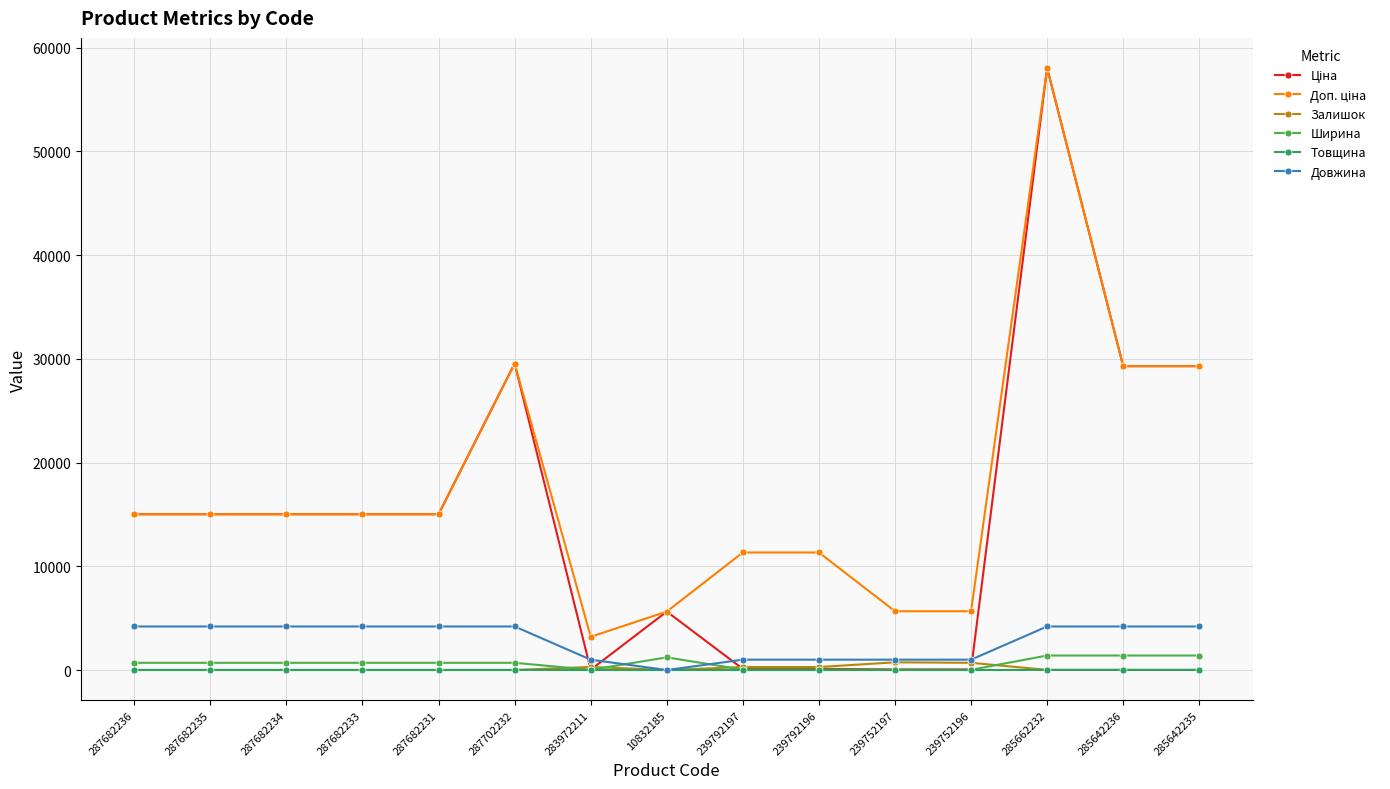

Is the value of Ширина at 239752196 greater than the value of Довжина at 285642236?

No